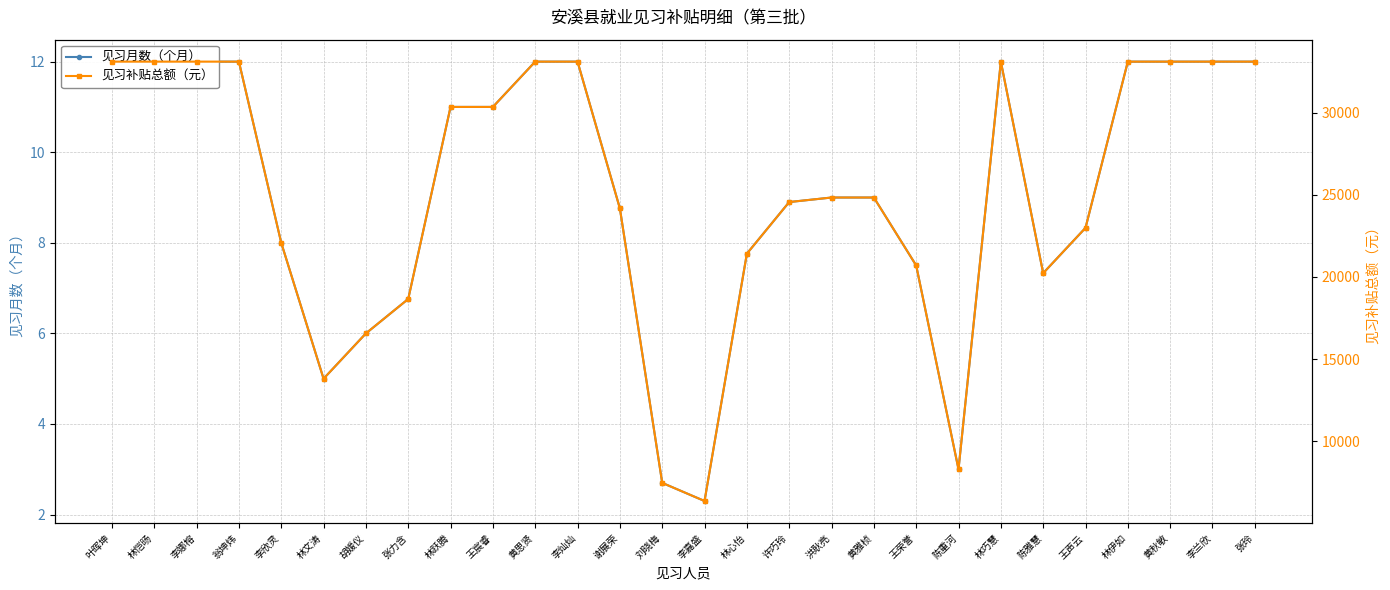

Reading left to right, extract all data points from this chart.

见习月数（个月）: 叶晖坤=12.0	林恺旸=12.0	李娜榕=12.0	翁坤炜=12.0	李欣灵=8.0	林文涛=5.0	胡媛仪=6.0	张力含=6.8	林跃腾=11.0	王宸睿=11.0	黄思贤=12.0	李灿灿=12.0	谢展荣=8.8	刘晓梅=2.7	李嘉盛=2.3	林心怡=7.8	许巧玲=8.9	洪耿亮=9.0	黄雅桢=9.0	王荣誉=7.5	陈重河=3.0	林巧慧=12.0	陈雅慧=7.3	王声云=8.3	林伊如=12.0	黄秋敏=12.0	李兰欣=12.0	张玲=12.0
见习补贴总额（元）: 叶晖坤=33120.0	林恺旸=33120.0	李娜榕=33120.0	翁坤炜=33120.0	李欣灵=22080.0	林文涛=13800.0	胡媛仪=16560.0	张力含=18657.6	林跃腾=30360.0	王宸睿=30360.0	黄思贤=33120.0	李灿灿=33120.0	谢展荣=24177.6	刘晓梅=7452.0	李嘉盛=6348.0	林心怡=21417.6	许巧玲=24564.0	洪耿亮=24840.0	黄雅桢=24840.0	王荣誉=20700.0	陈重河=8280.0	林巧慧=33120.0	陈雅慧=20230.8	王声云=22990.8	林伊如=33120.0	黄秋敏=33120.0	李兰欣=33120.0	张玲=33120.0